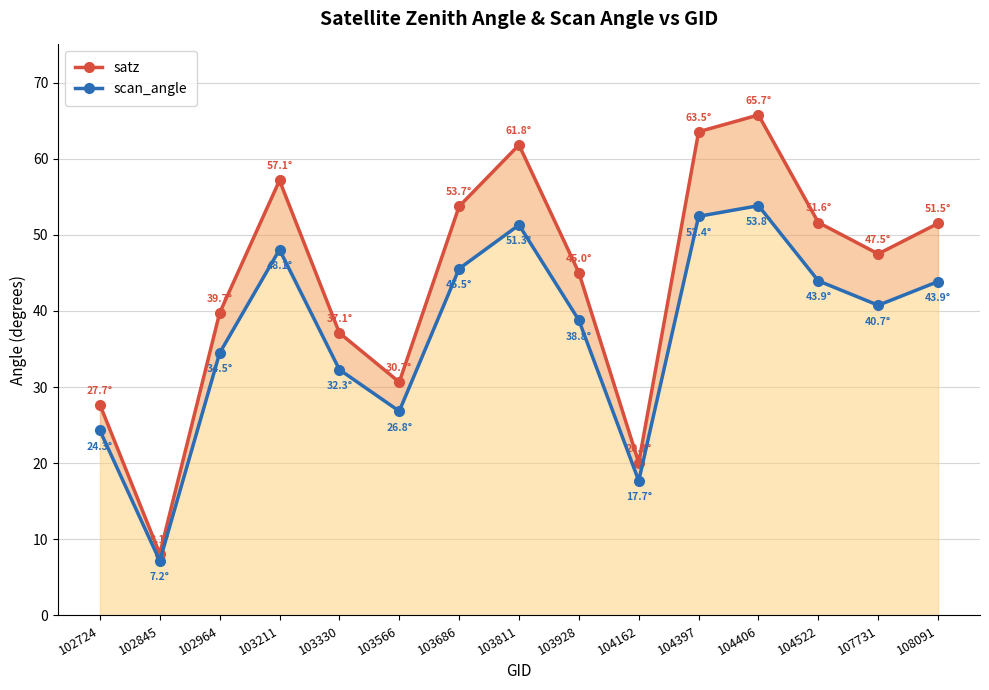

The value of scan_angle at 103686 is 22.7. True or false?

False